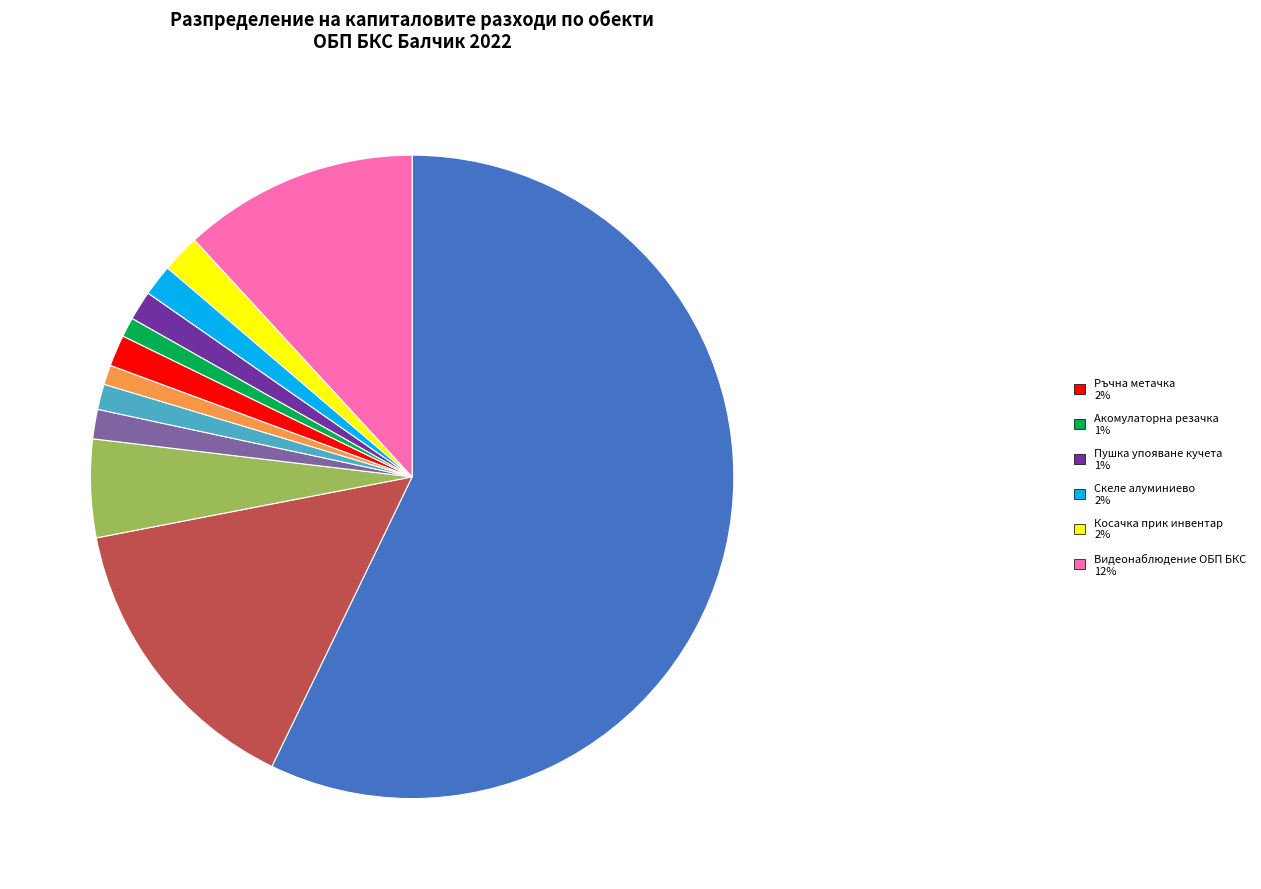

How many segments does this pie chart have?

12